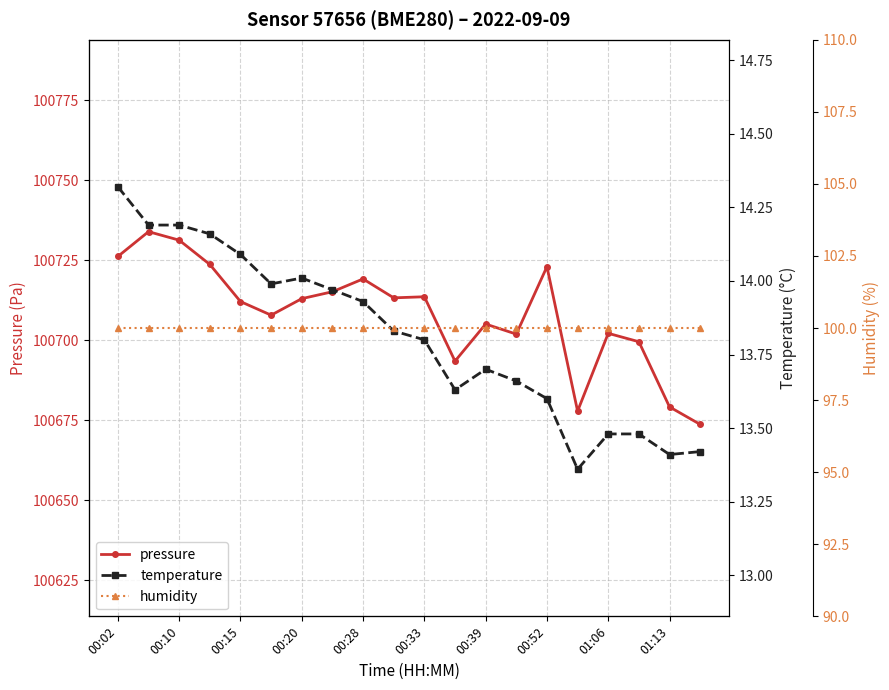

Which series has the largest range (max minus min)?

pressure